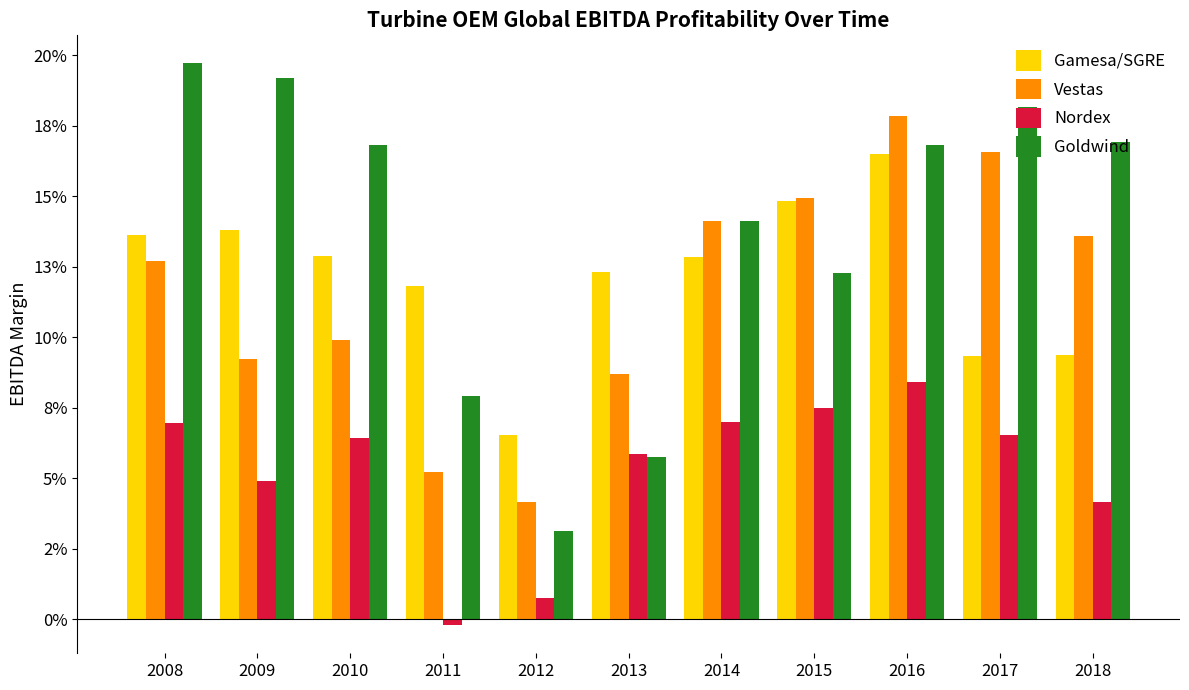

At which label is Gamesa/SGRE closest to 0?

2012